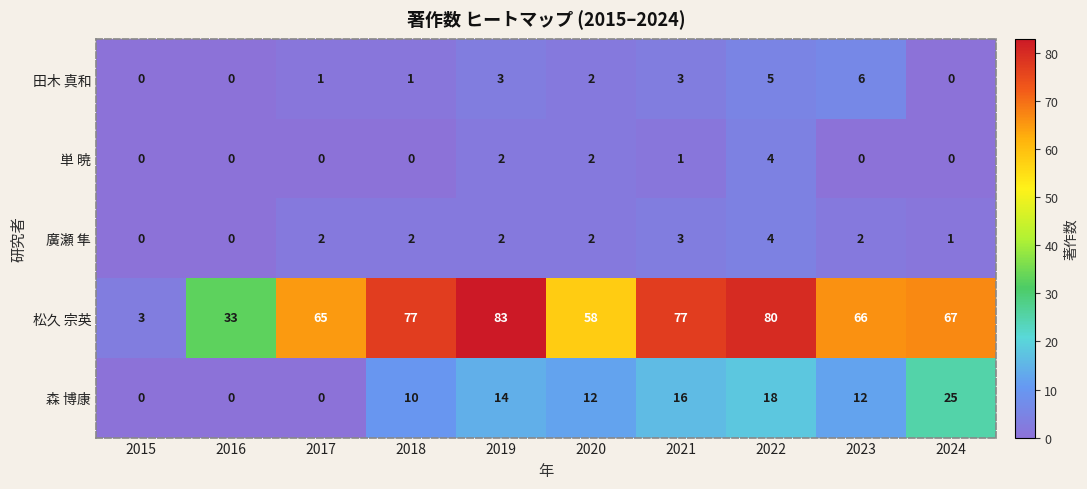

What is the difference between the 森 博康 values at 2016 and 2024?

25